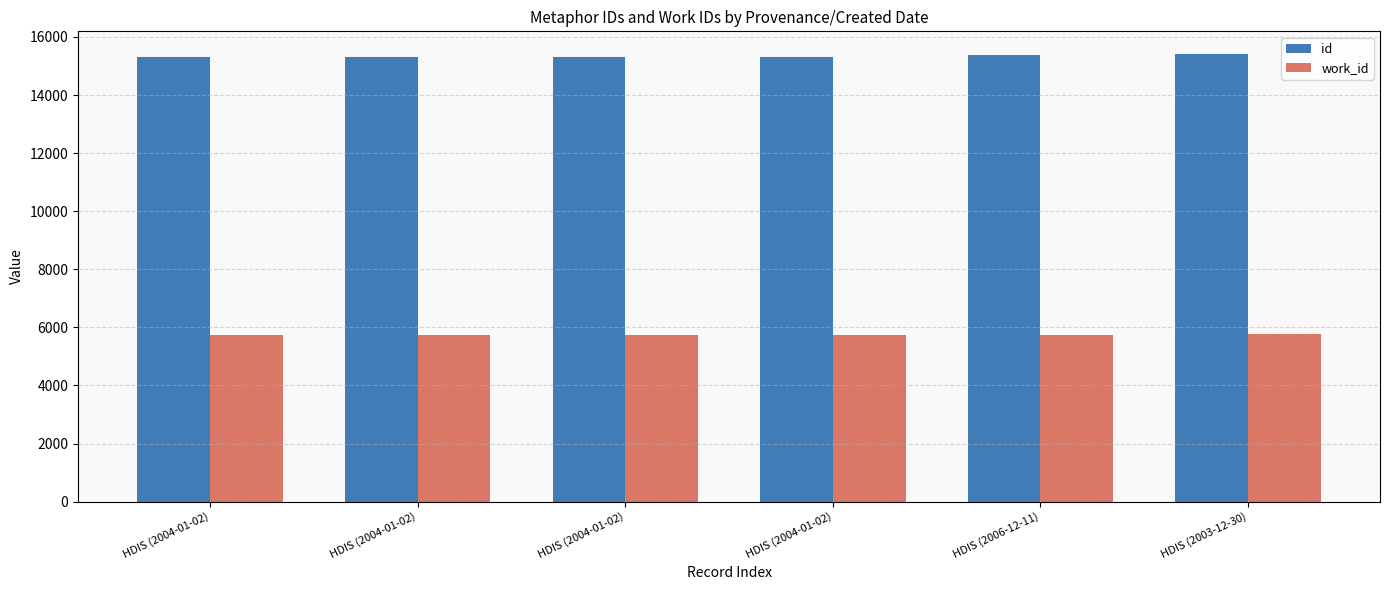

How many bars are there in each group?

2